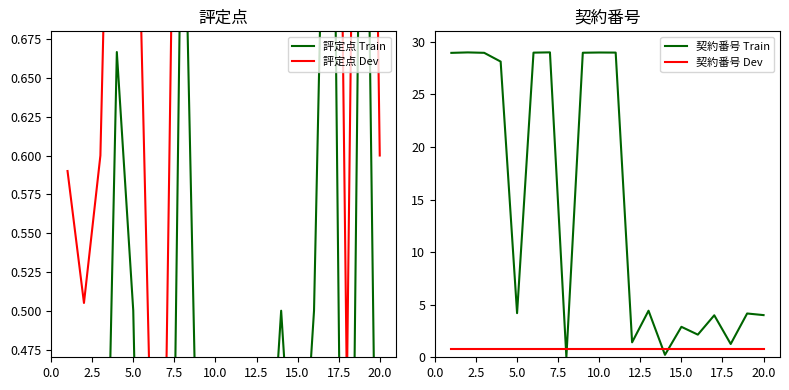

True or false: 評定点 Train has more than 0 interior local peaks.

True